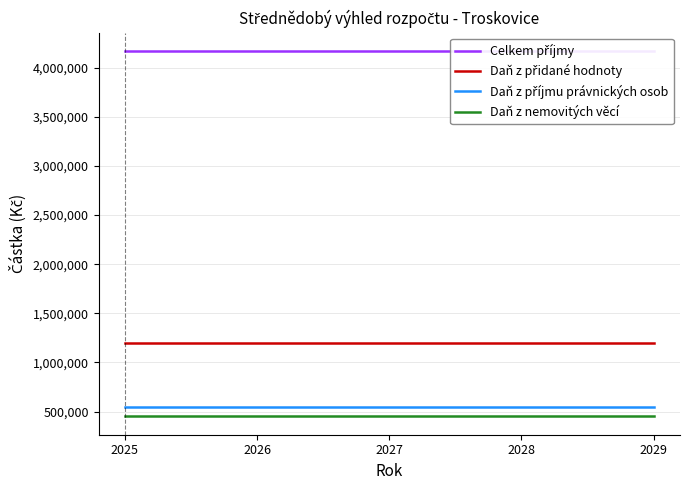

What is the total value across all series at 2026?

6370000